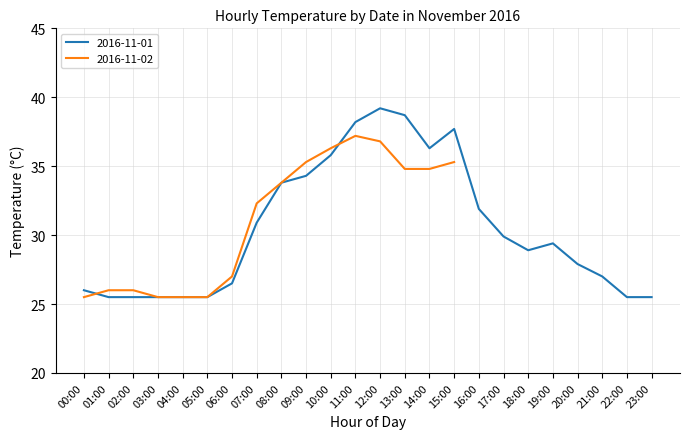

At which label does 2016-11-01 reach its peak?

12:00